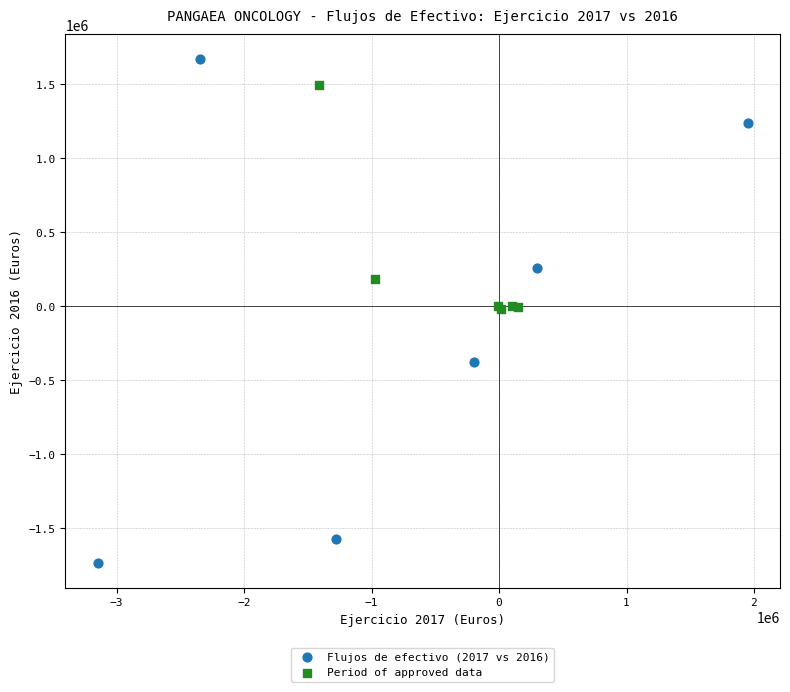

Which series reaches the maximum Y coordinate?

Flujos de efectivo (2017 vs 2016)